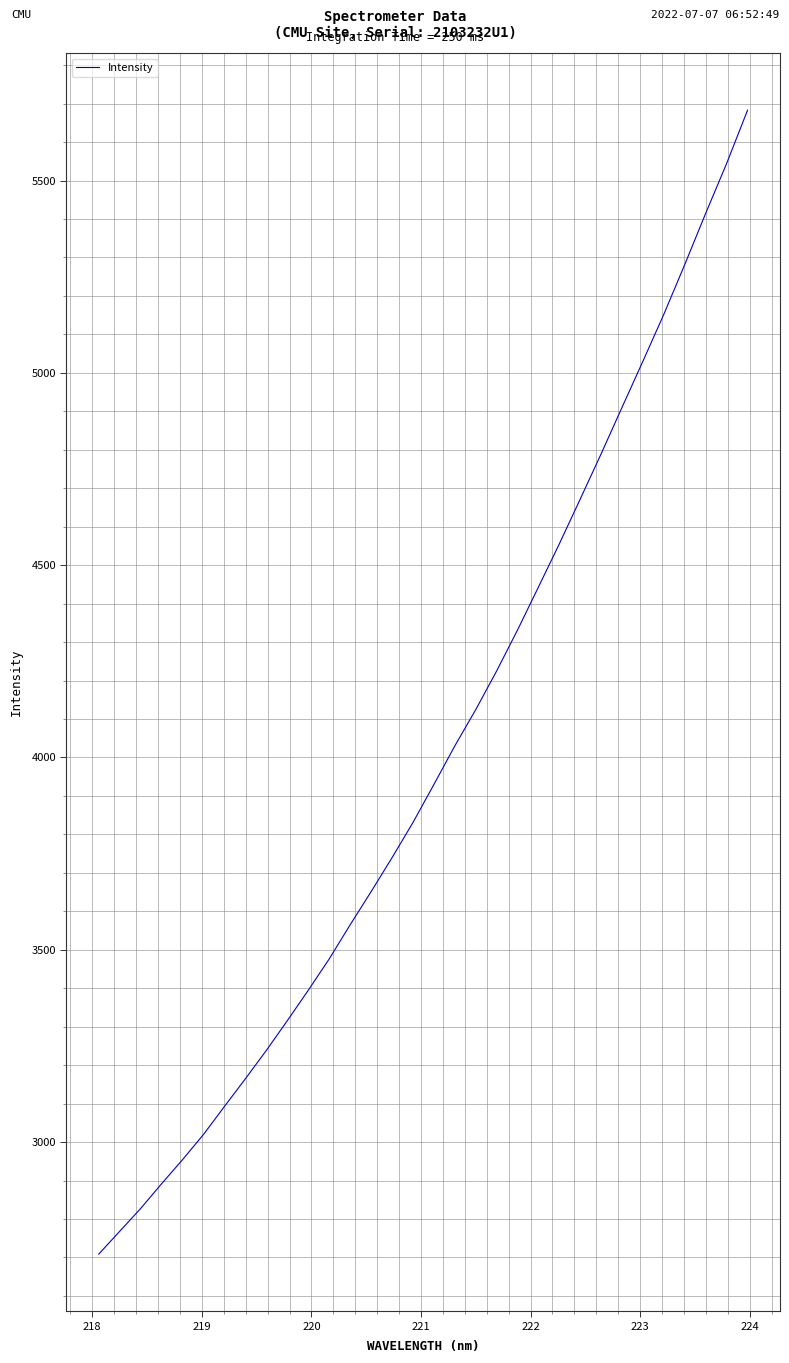

What is the difference between the maximum and minimum values?

2974.0